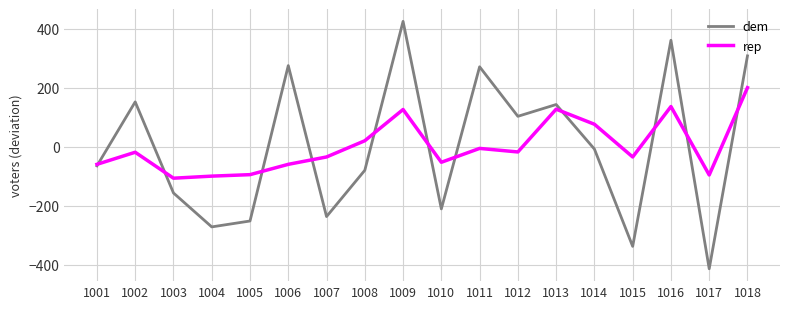

How many positive values does the rep series have?

6